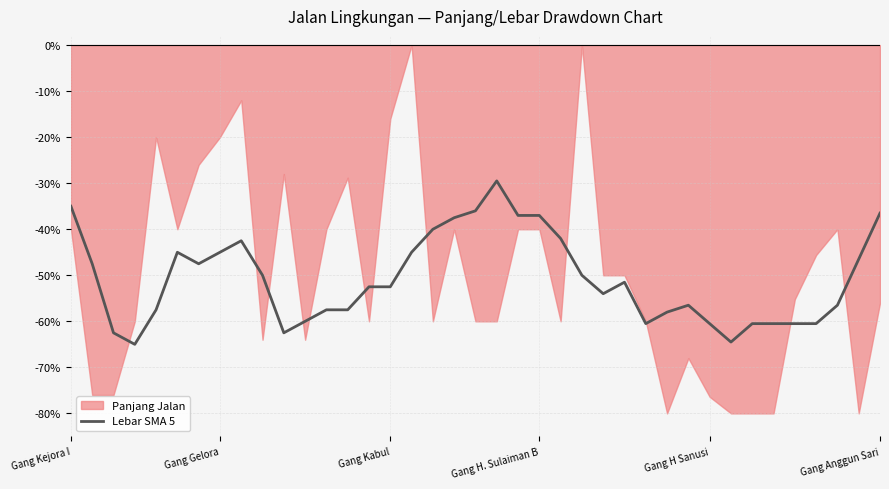

What is the maximum value for Lebar SMA 5?

-29.5